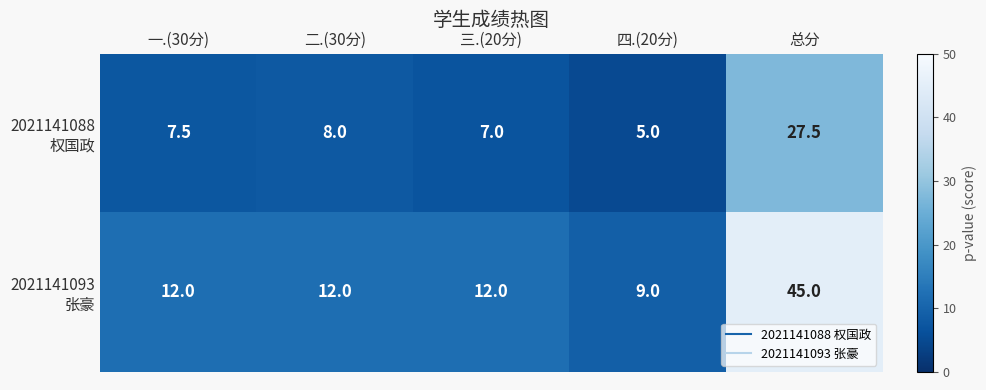

How many distinct data groups are displayed?

2